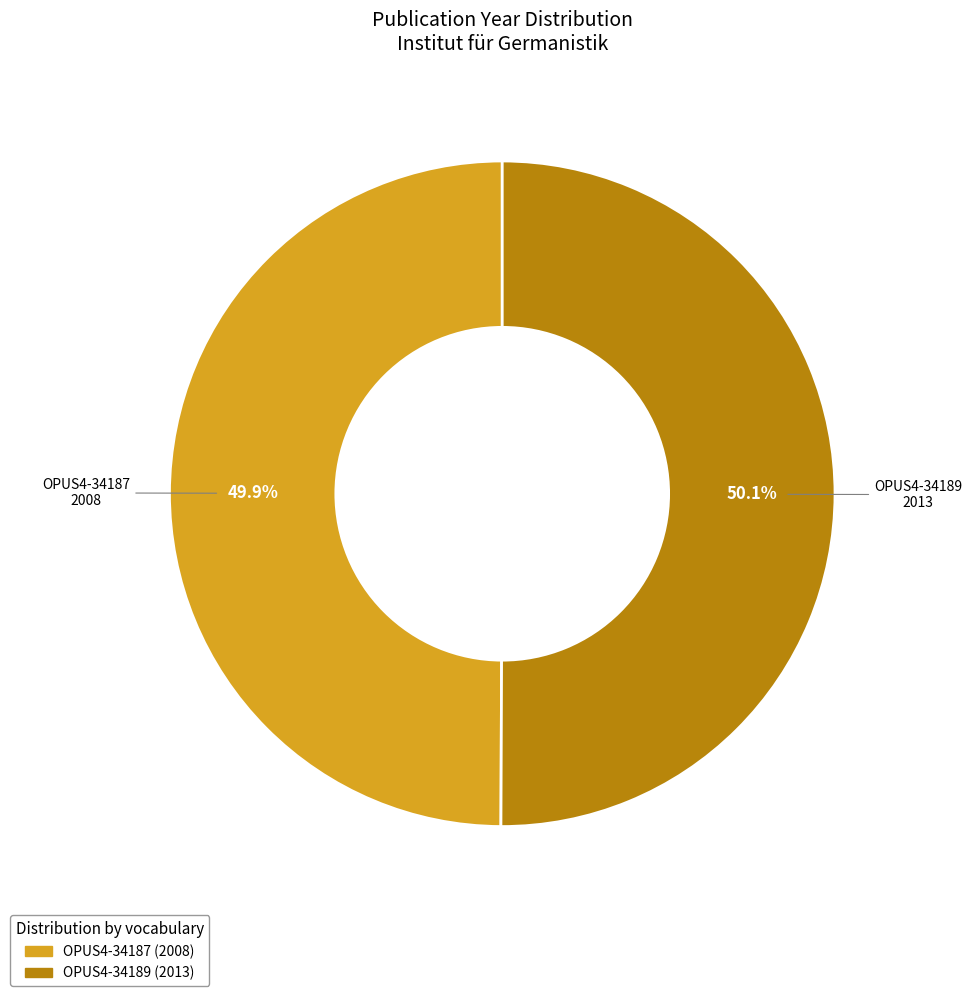

To the nearest percent, what portion does OPUS4-34189 represent?

50%